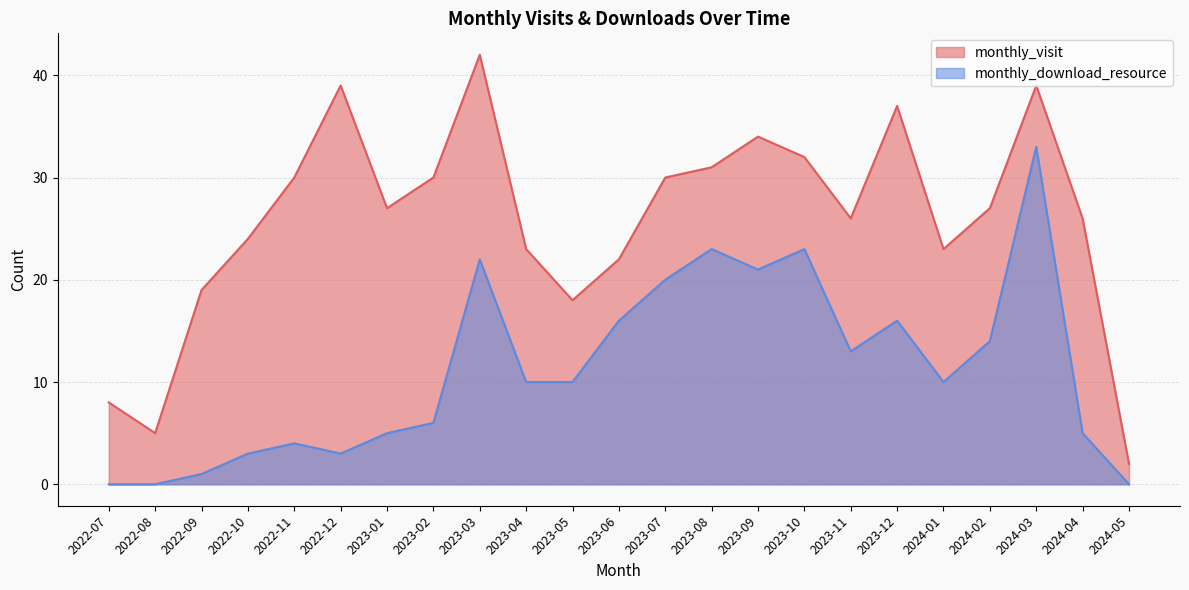

What is the difference between the second highest and second lowest values in the monthly_visit series?

34